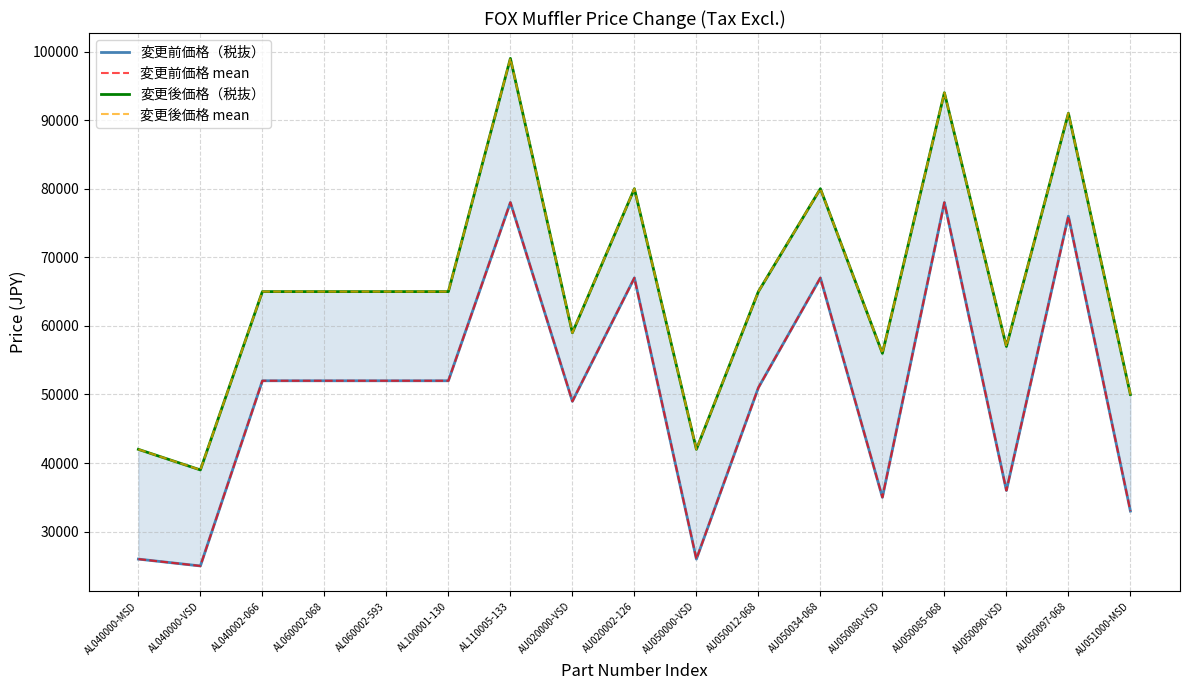

True or false: 変更前価格（税抜） has more than 1 points higher than both neighbors.

True